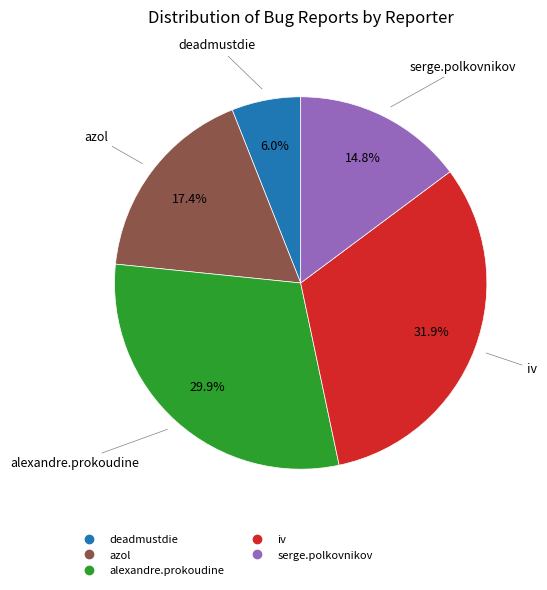

To the nearest percent, what portion does deadmustdie represent?

6%